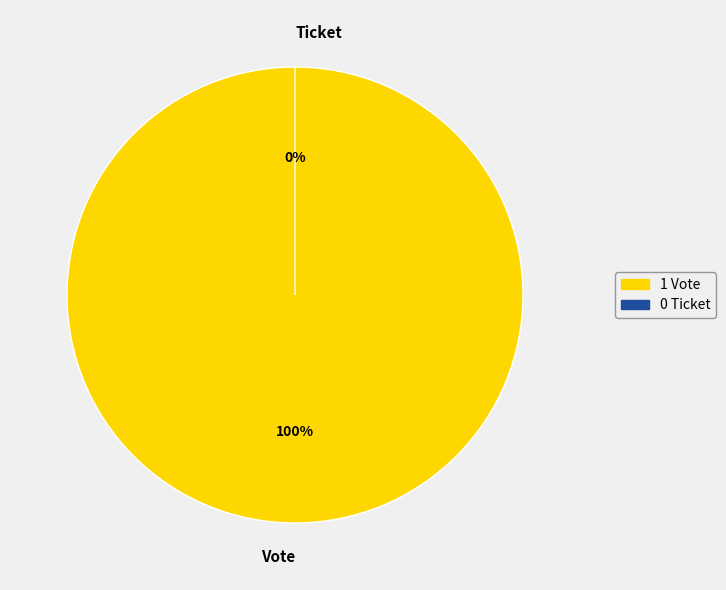

Do Ticket and Vote together represent more than half of the pie?

Yes